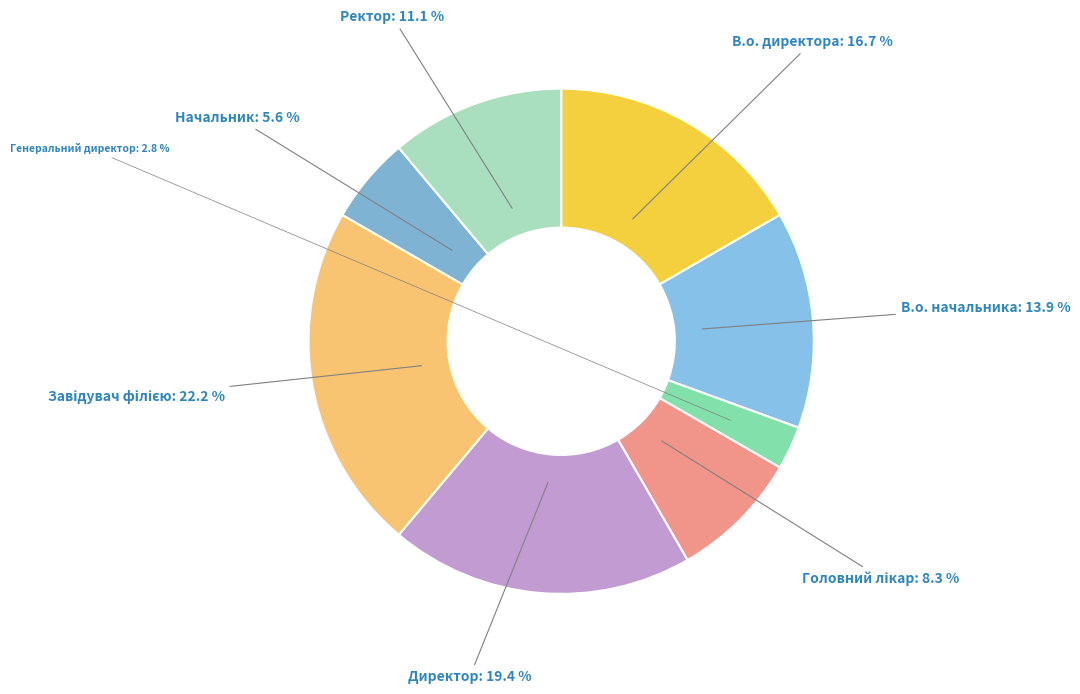

Which category has the smallest portion of the pie?

Генеральний директор